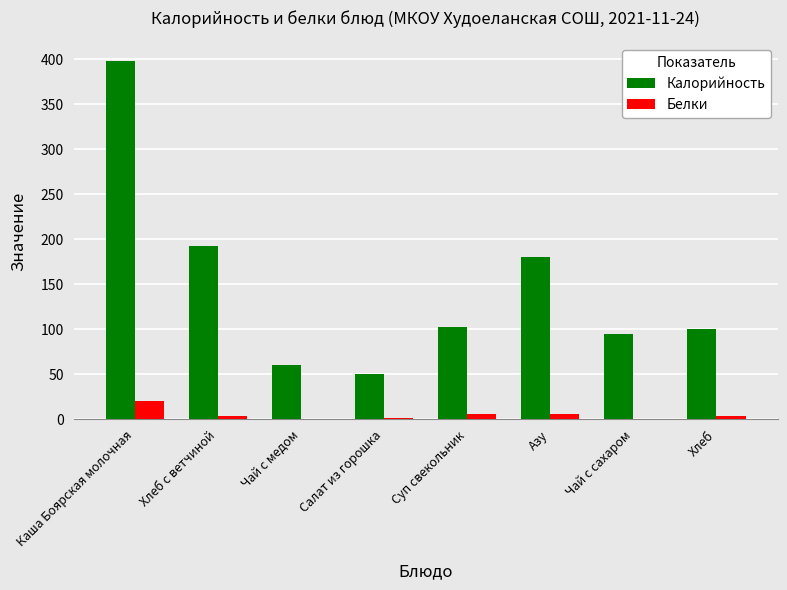

Between Каша Боярская молочная and Чай с медом, which series saw the biggest shift?

Калорийность